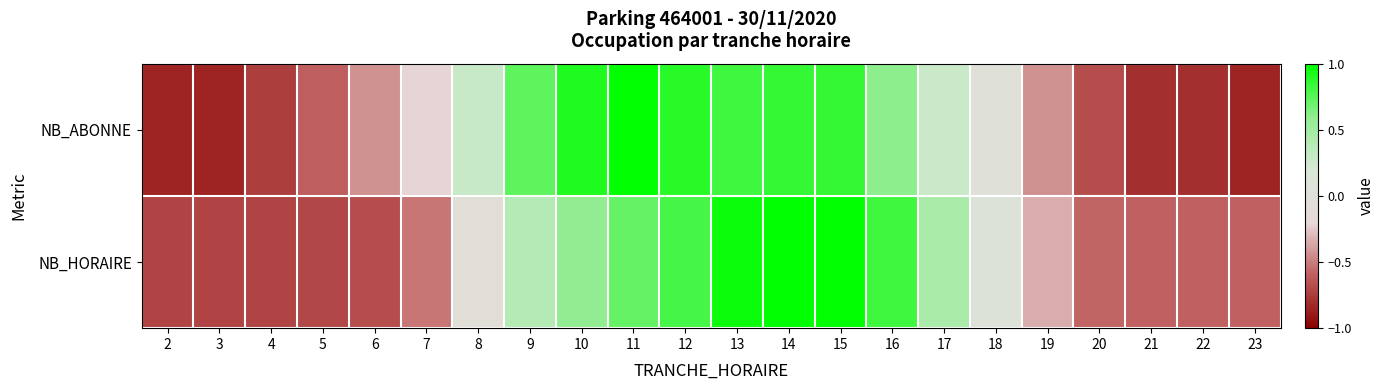

What is the total value across all series at 16?

1.4